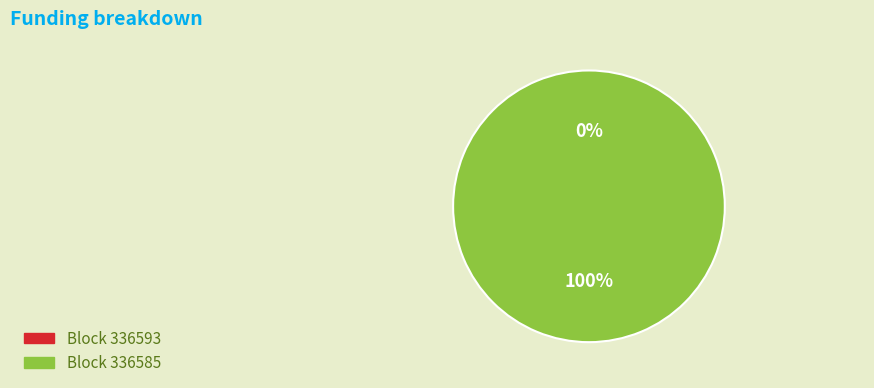

To the nearest percent, what is the average slice percentage?

50%